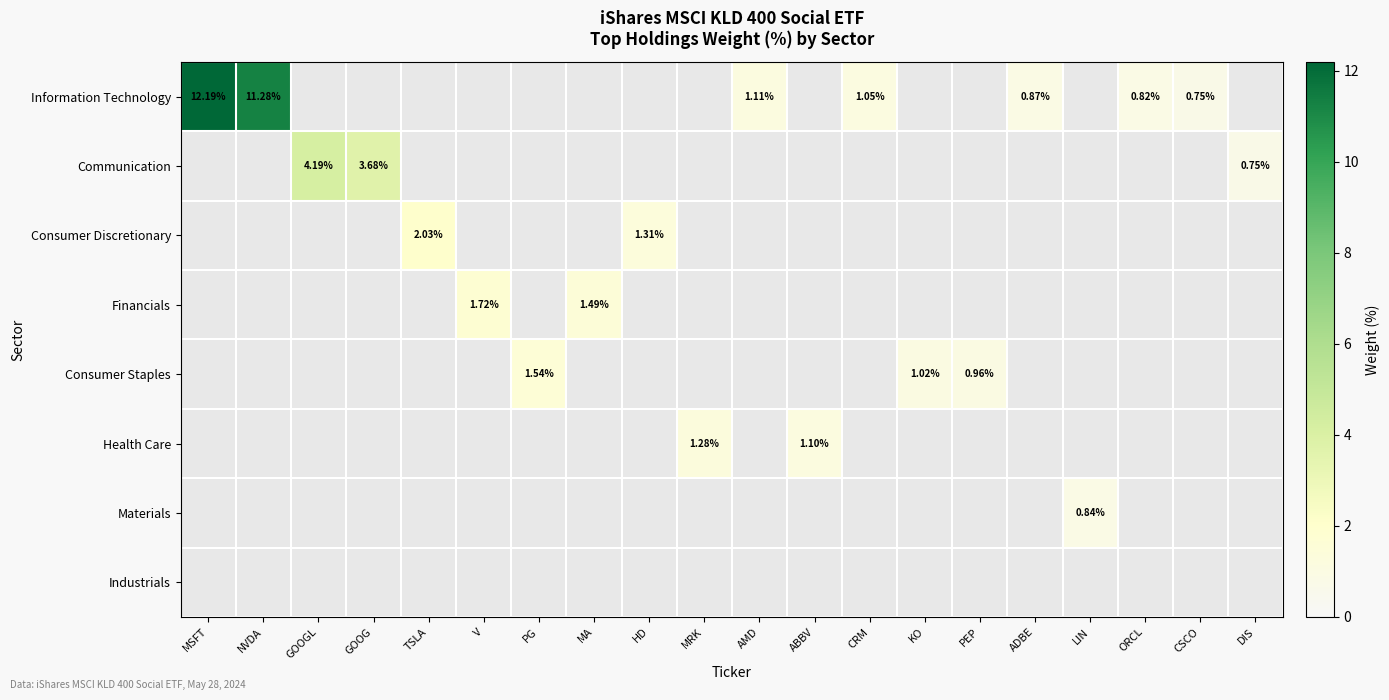

What is the minimum value for Information Technology?

0.8